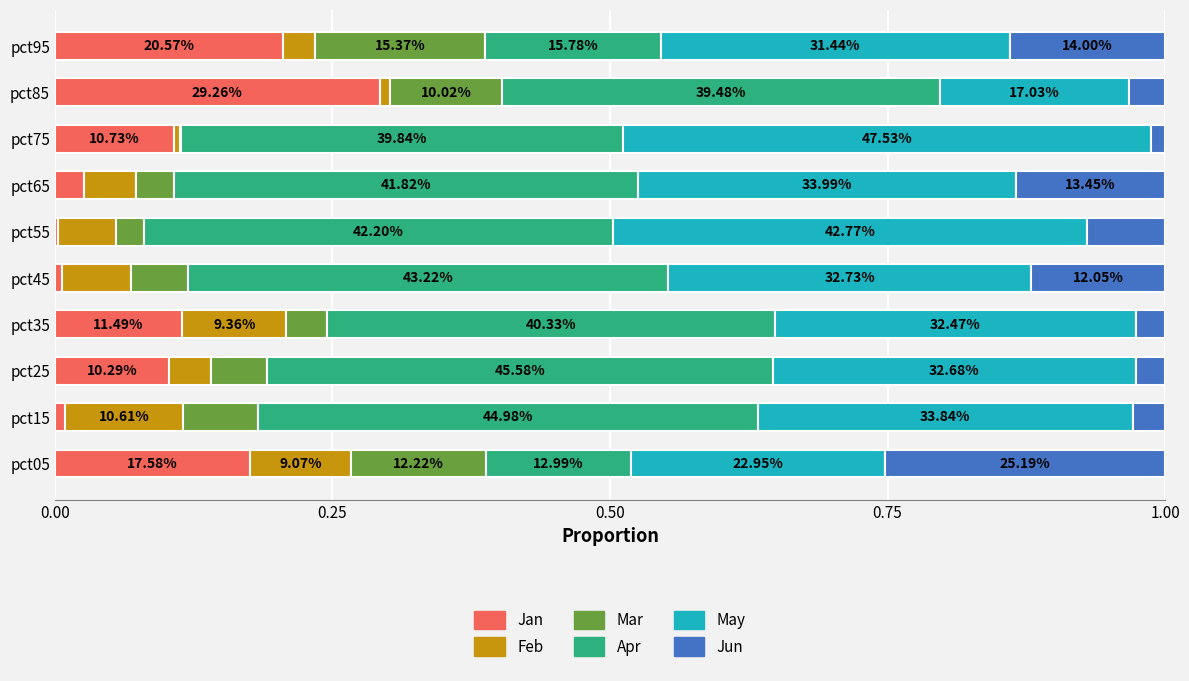

What are all the series names shown in the legend?

Jan, Feb, Mar, Apr, May, Jun